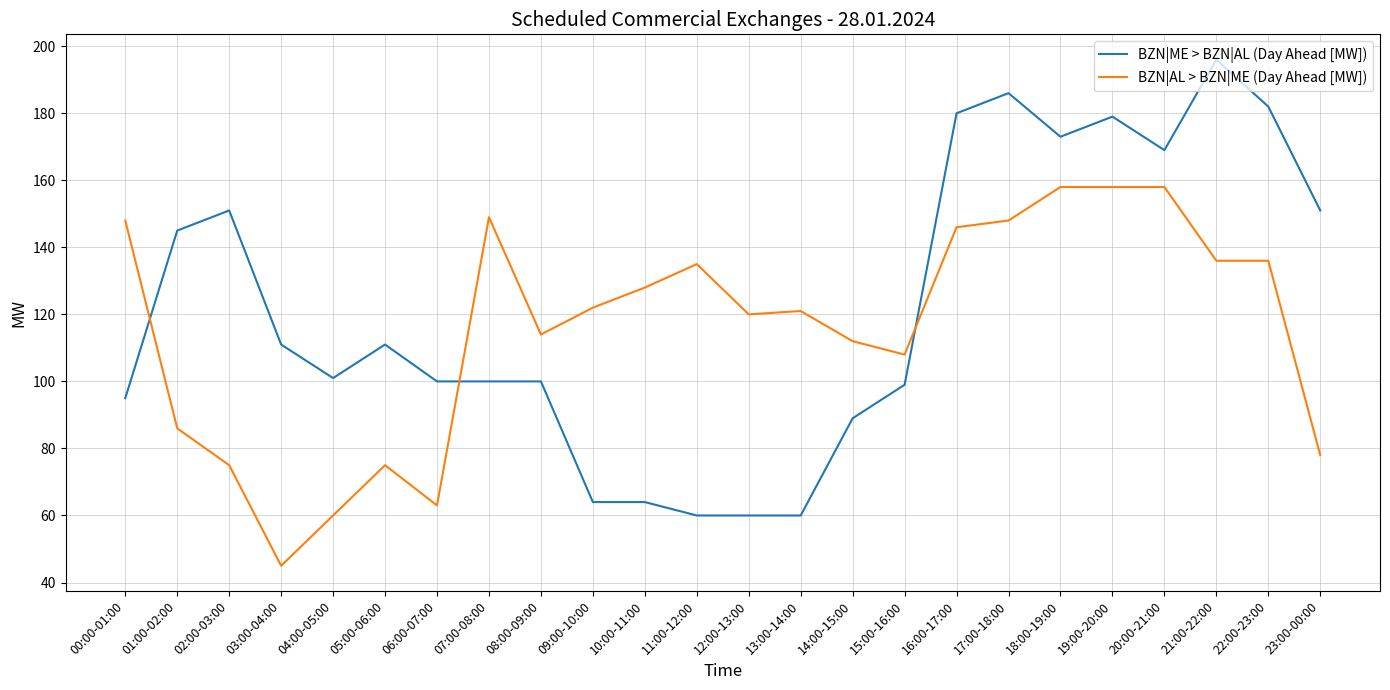

At 08:00-09:00, list the series in order from largest to smallest.

BZN|AL > BZN|ME (Day Ahead [MW]), BZN|ME > BZN|AL (Day Ahead [MW])